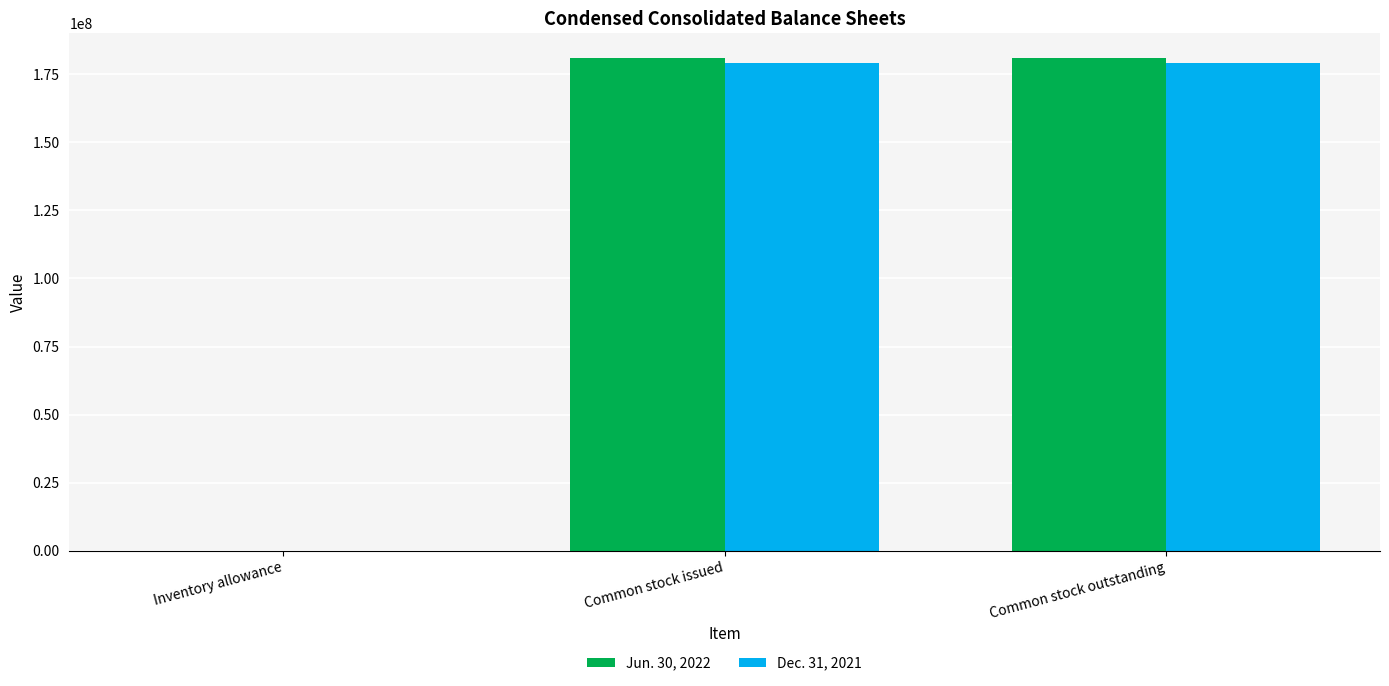

Is it true that Dec. 31, 2021 equals 261475371 at Common stock issued?

False